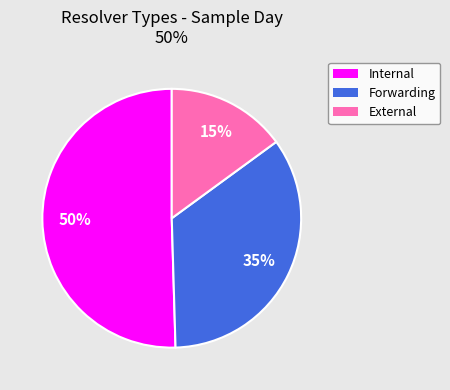

What is the ratio of the value at Forwarding to the value at Internal?

0.7